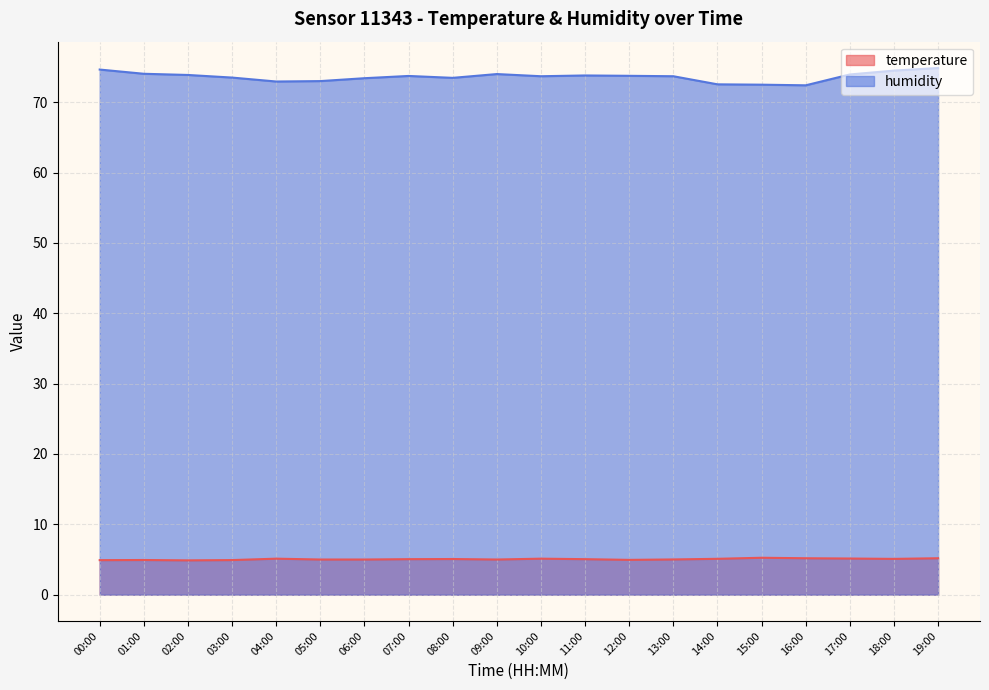

At which category is the sum across all series the highest?

19:00